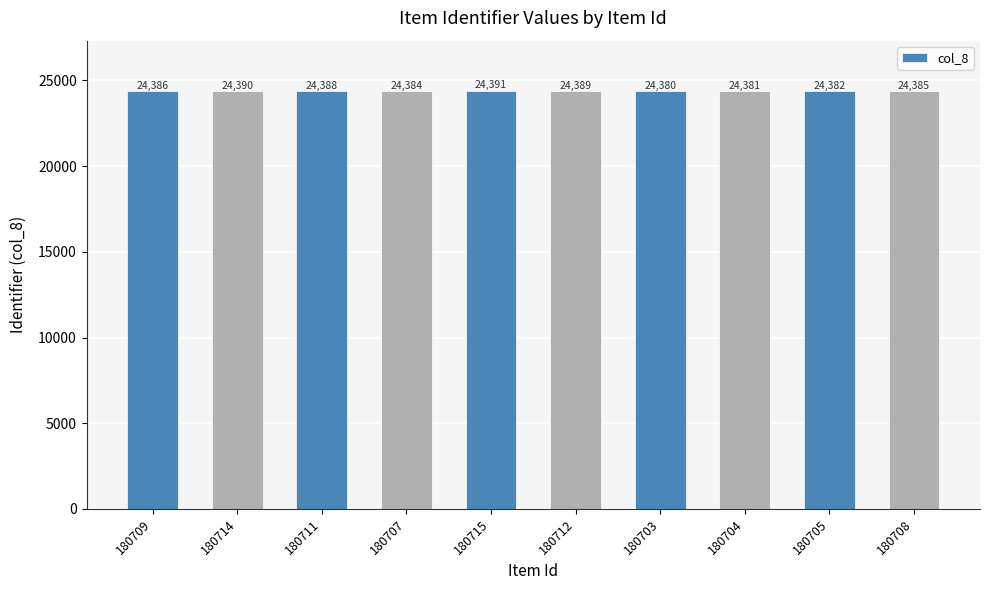

True or false: the data shows 7679 at 180705.

False